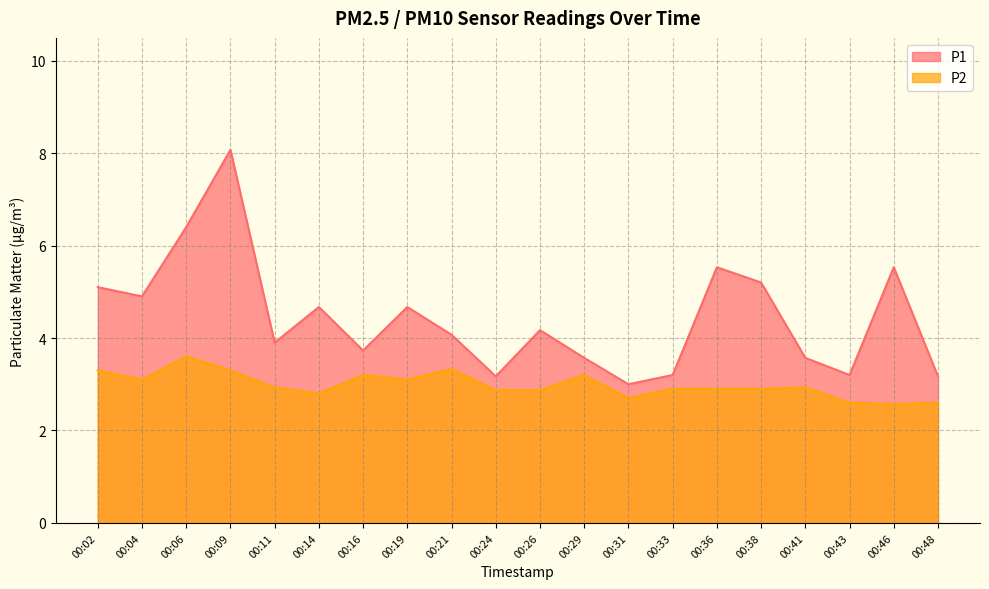

At which label is P2 closest to 3?

00:11